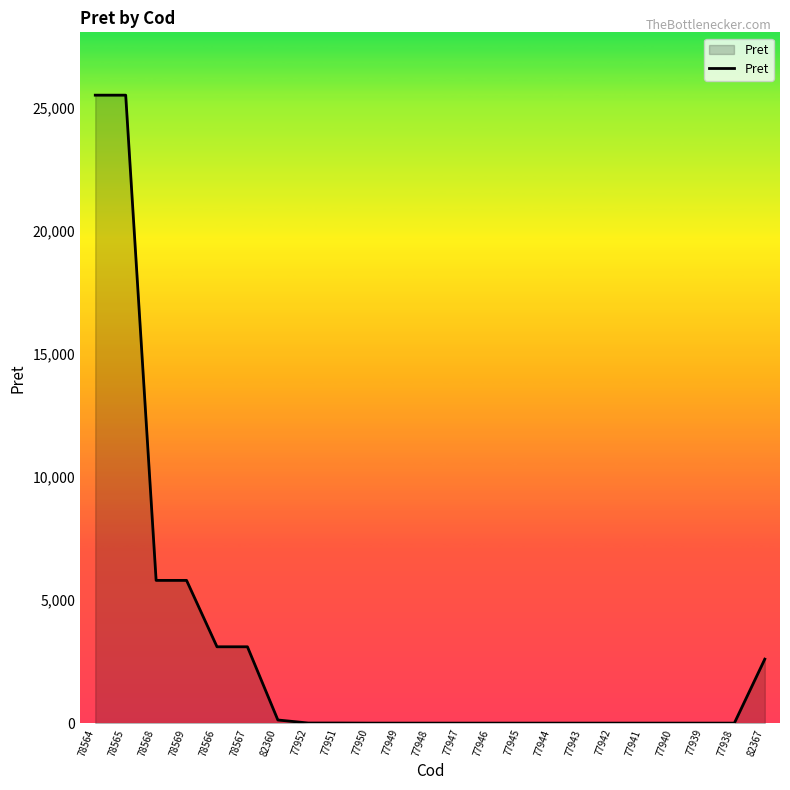

The value at 82367 is 1105.3. True or false?

False